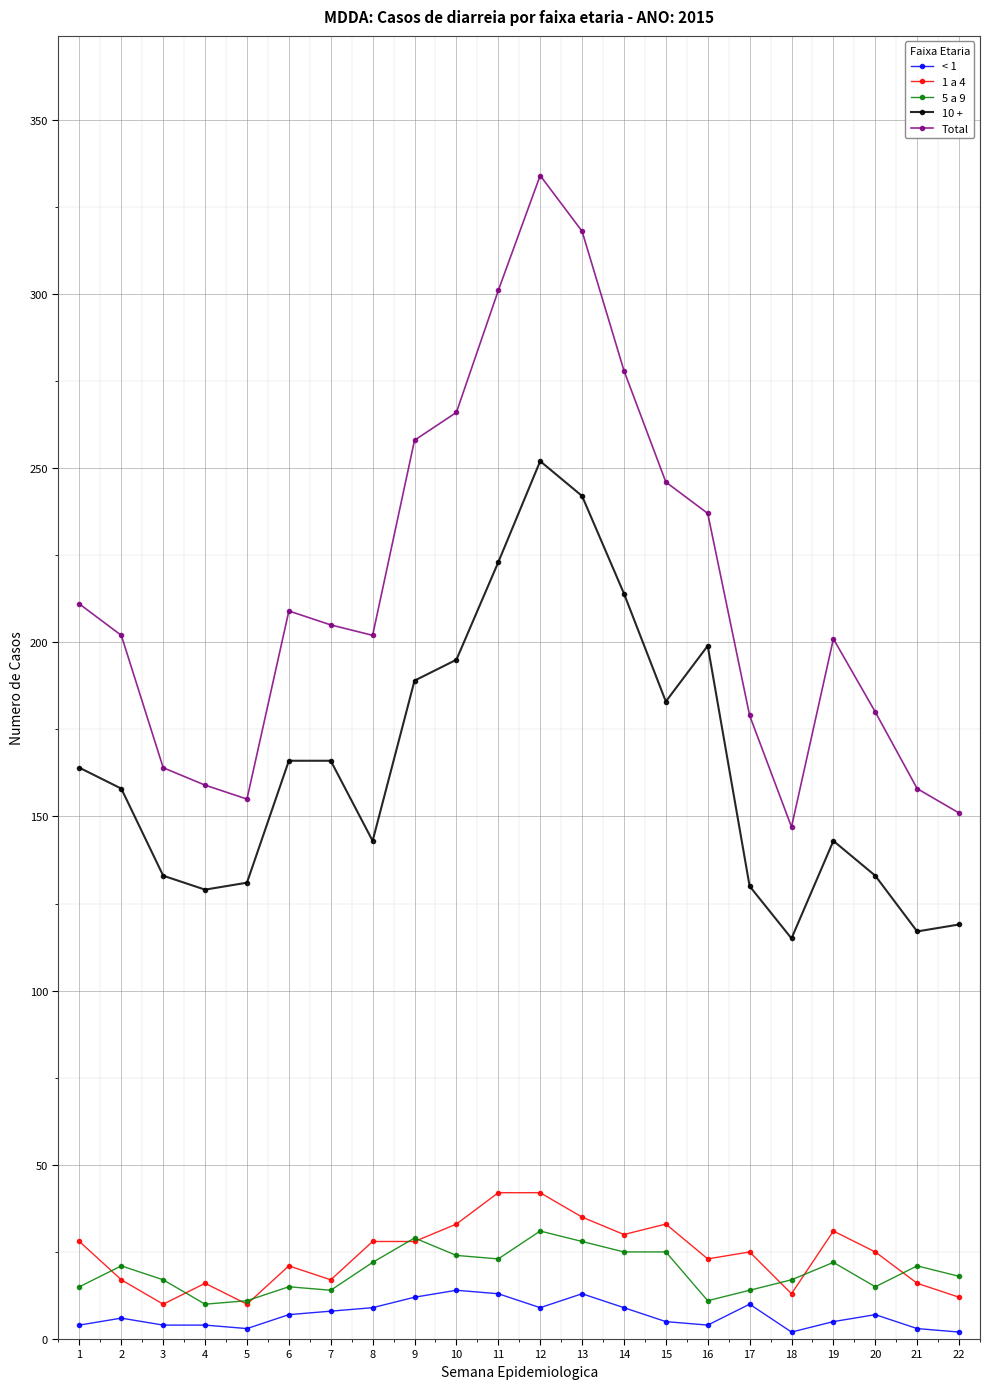

What are all the series names shown in the legend?

< 1, 1 a 4, 5 a 9, 10 +, Total